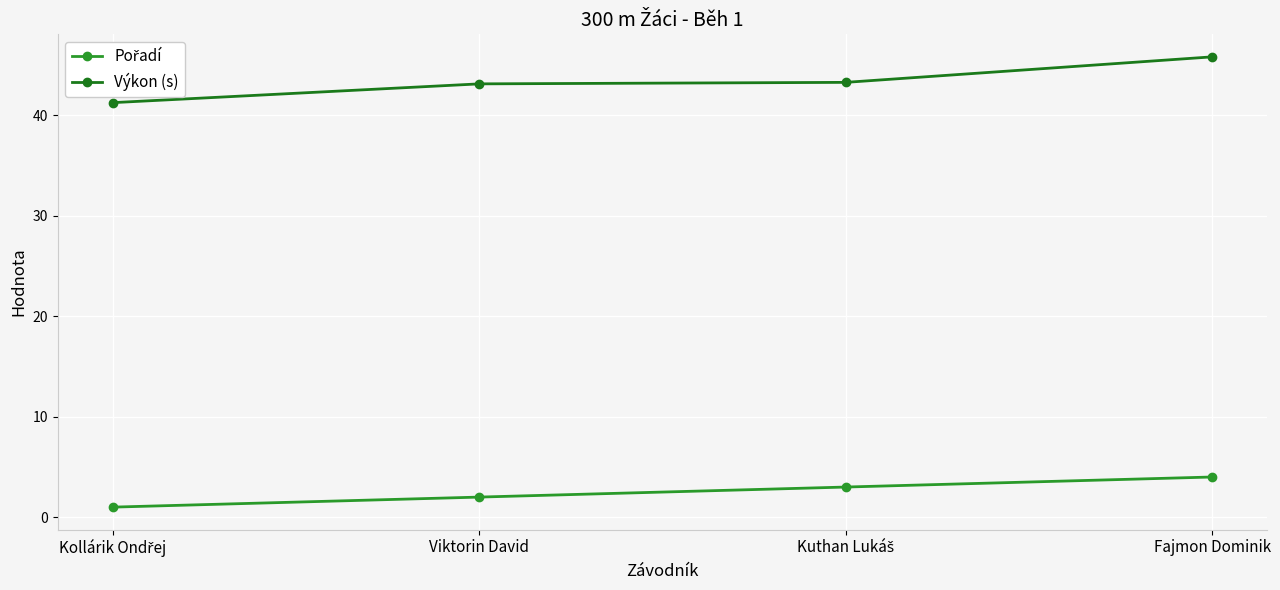

Count the number of categories in the chart.

4